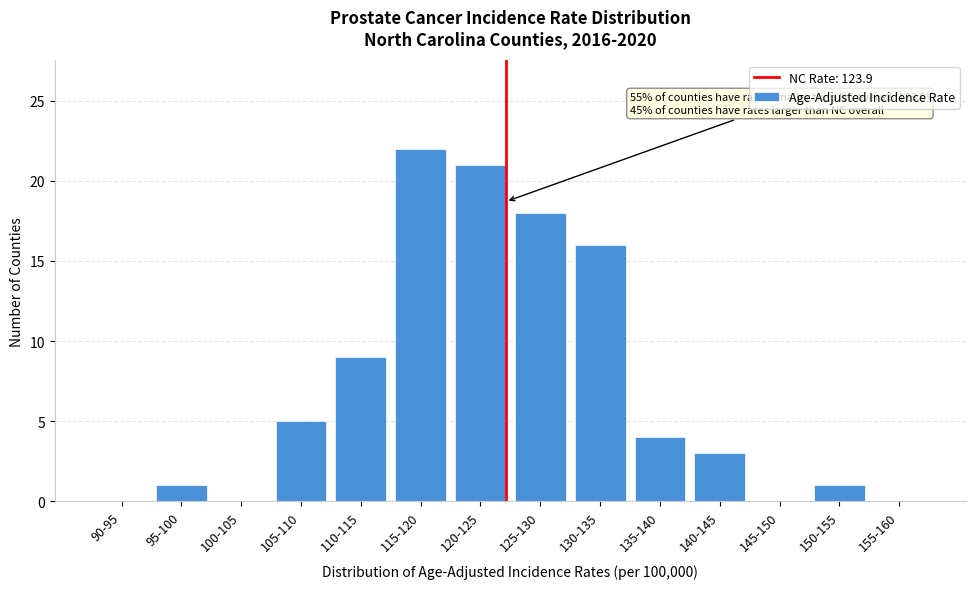

Reading left to right, extract all data points from this chart.

90-95=0	95-100=1	100-105=0	105-110=5	110-115=9	115-120=22	120-125=21	125-130=18	130-135=16	135-140=4	140-145=3	145-150=0	150-155=1	155-160=0